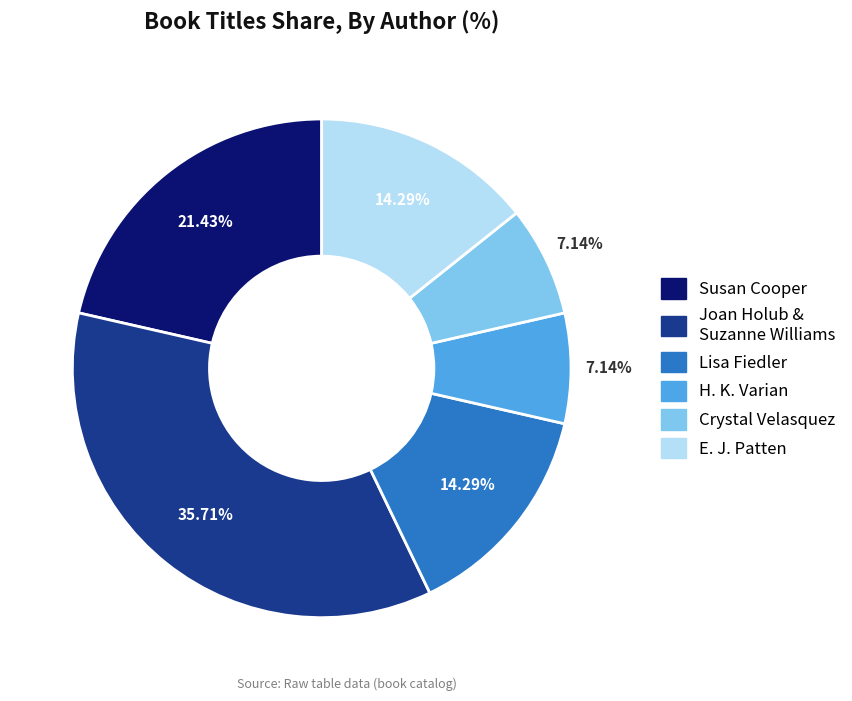

Is there any slice that represents more than half of the pie?

No